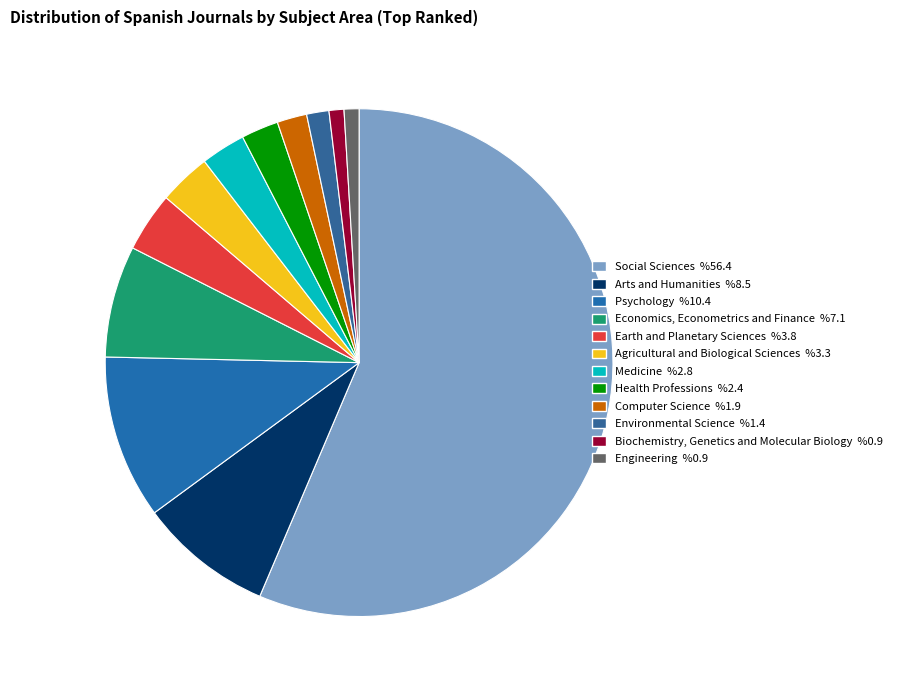

Does any single category account for the majority?

Yes